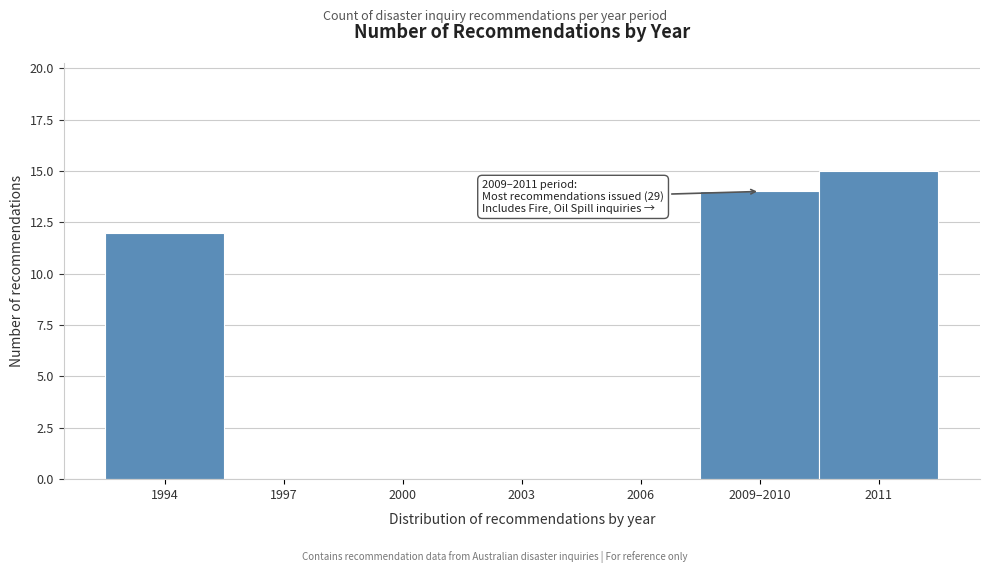

Reading left to right, what are all the values shown in this chart?

1994=12	1997=0	2000=0	2003=0	2006=0	2009–2010=14	2011=15